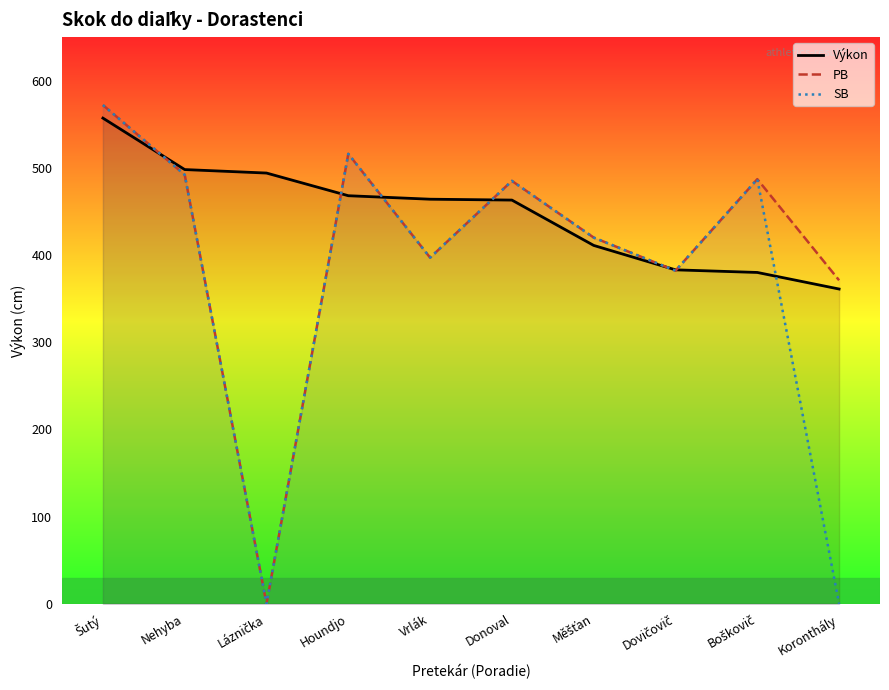

What is the sum of the SB values at Nehyba and Donoval?

977